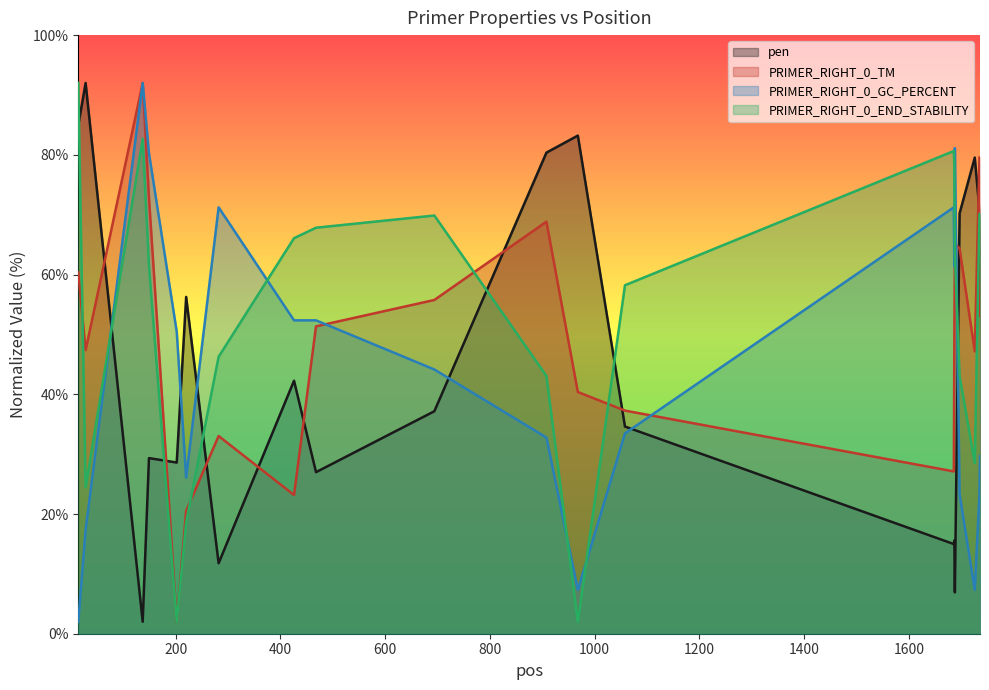

At which label does PRIMER_RIGHT_0_TM first exceed 51?

14